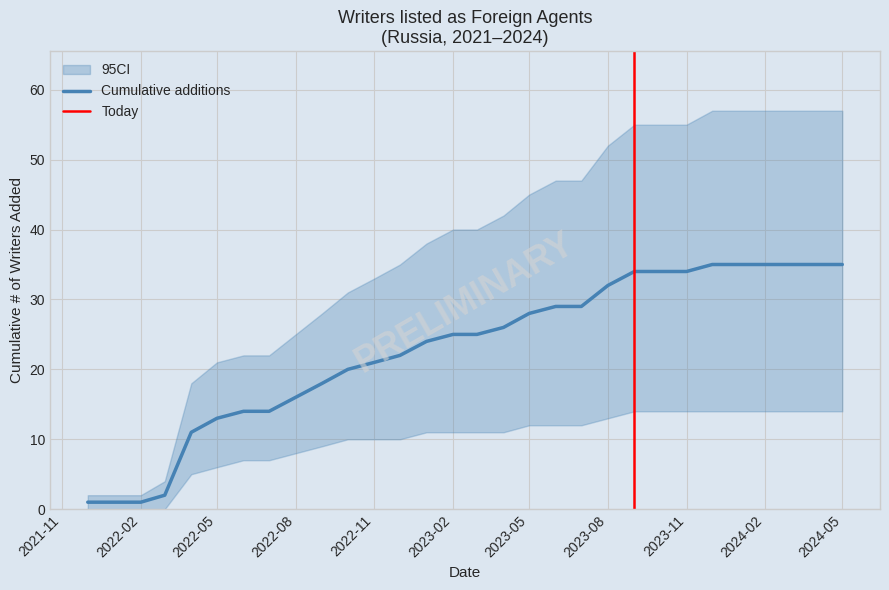

Read the value at 2022-06.

14